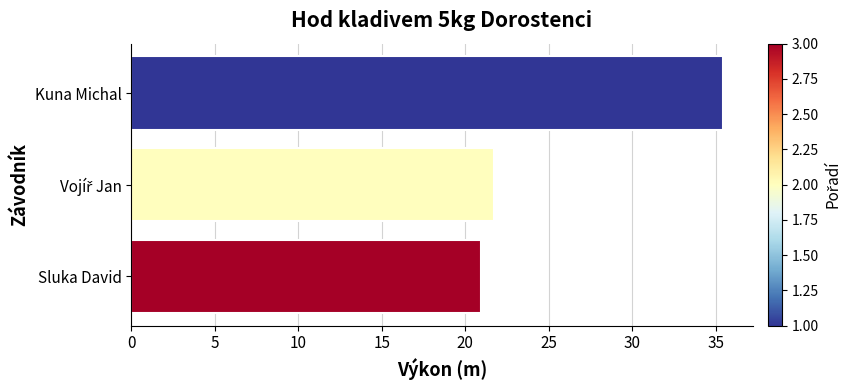

True or false: the data shows 9.4 at Kuna Michal.

False